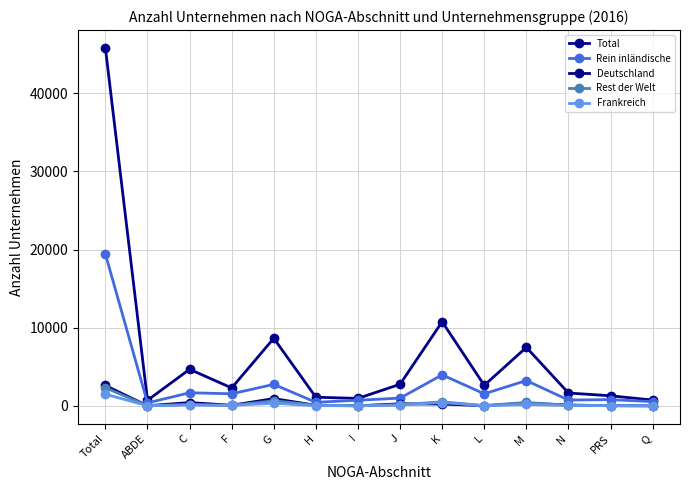

At which label is Deutschland closest to 1314?

G